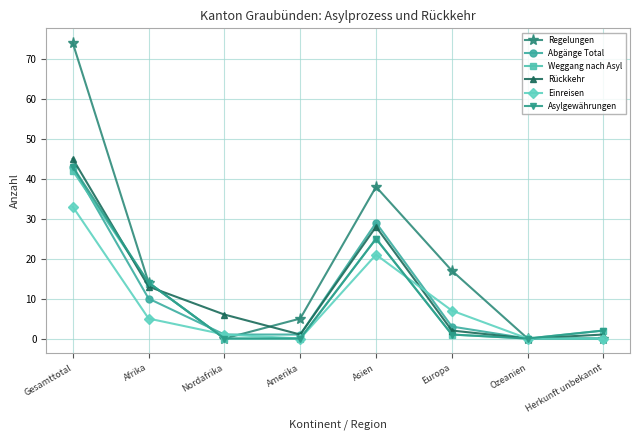

What is the difference between the maximum and minimum values in the Einreisen series?

33